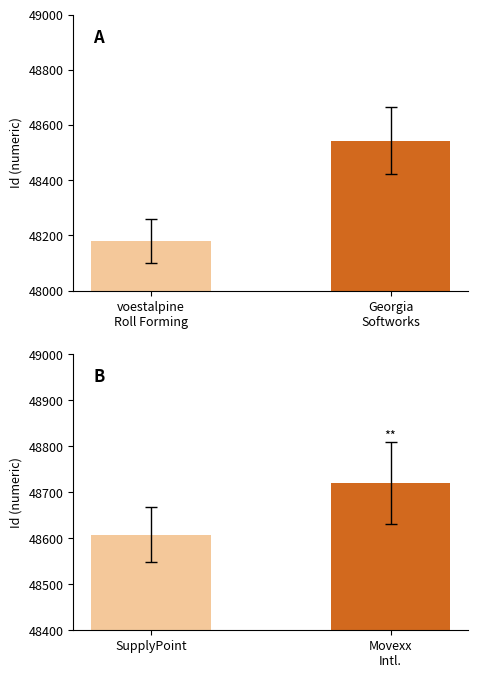

Are the bars grouped side by side (vs. stacked)?

No